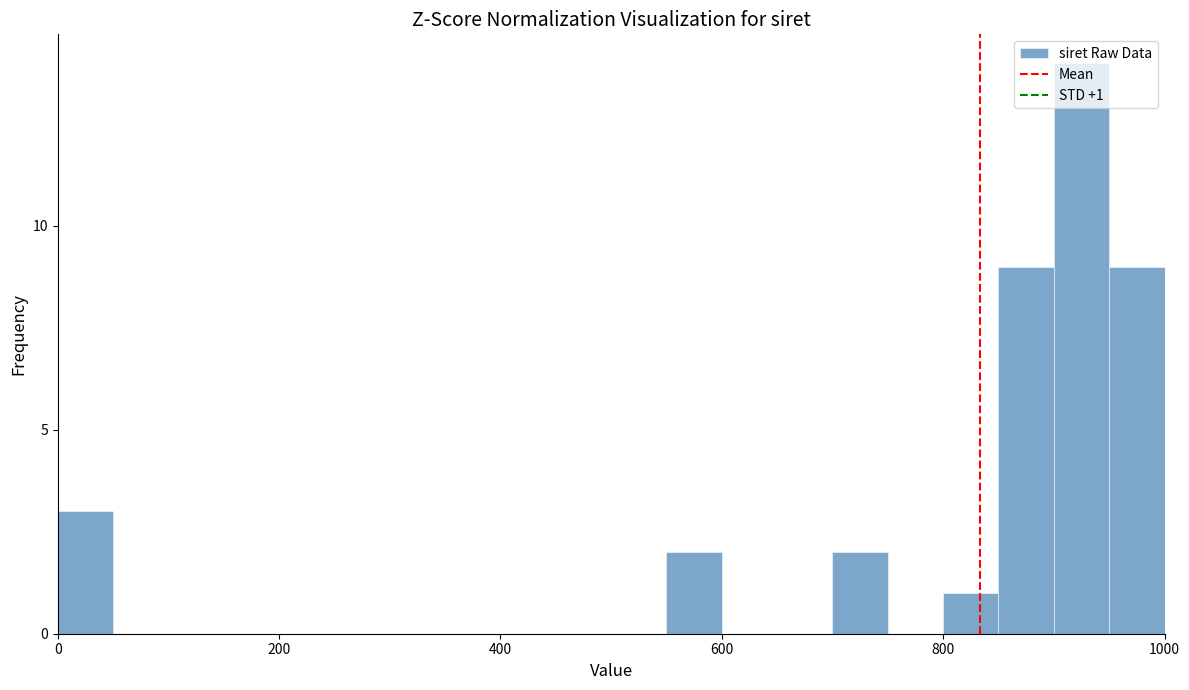

Around what value on the x-axis is the tallest bar? Give the approximate position of its centre, as read against the axis.

920